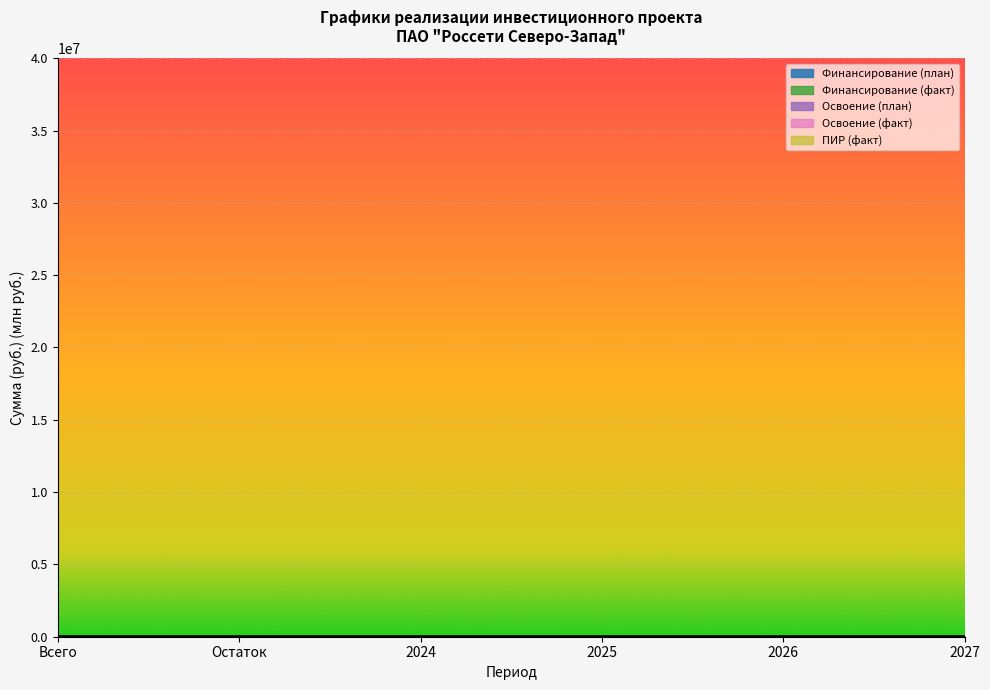

What is the label of the 2nd point from the right?

2026